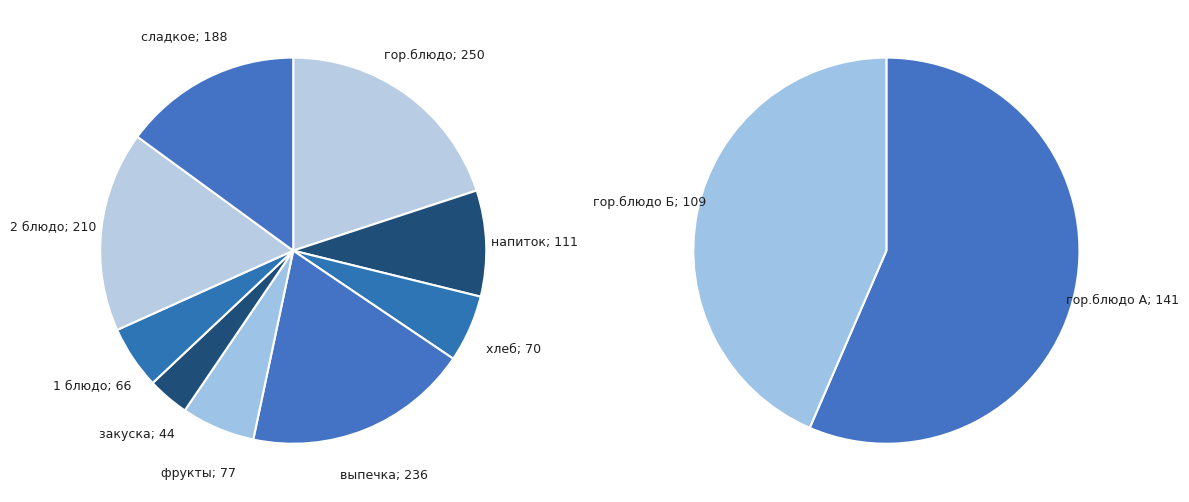

Which category has the smallest portion of the pie?

закуска